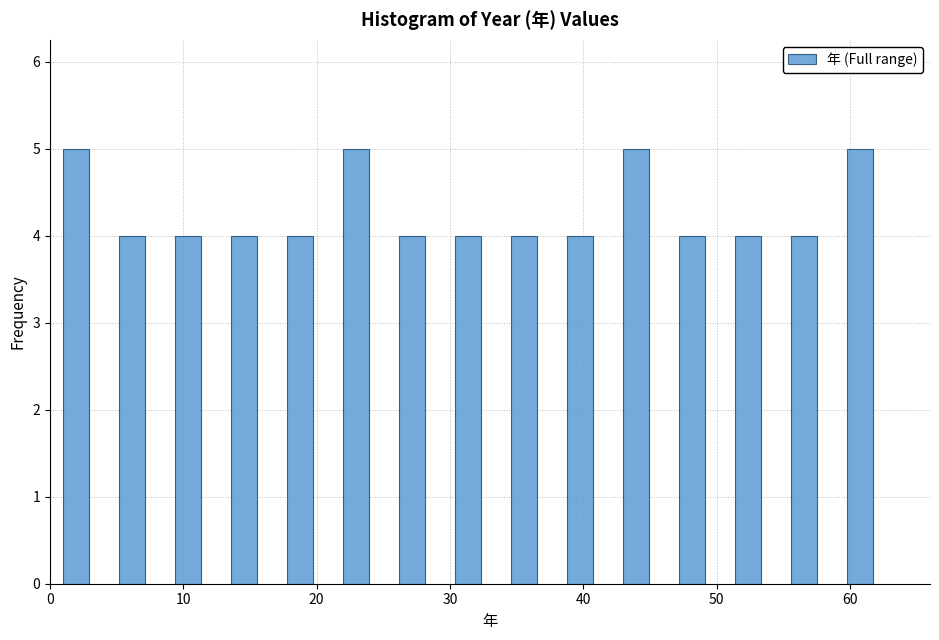

Reading left to right, transcribe this chart: for each bar, give the range it covers on the x-axis and its height. Neither the bar edges nor the heights are printed on the chart, so give them approximately, as read against the axes.

1.0 to 5.2: 5
5.2 to 9.4: 4
9.4 to 13.6: 4
13.6 to 17.8: 4
17.8 to 22.0: 4
22.0 to 26.2: 5
26.2 to 30.4: 4
30.4 to 34.6: 4
34.6 to 38.8: 4
38.8 to 43.0: 4
43.0 to 47.2: 5
47.2 to 51.4: 4
51.4 to 55.6: 4
55.6 to 59.8: 4
59.8 to 64.0: 5